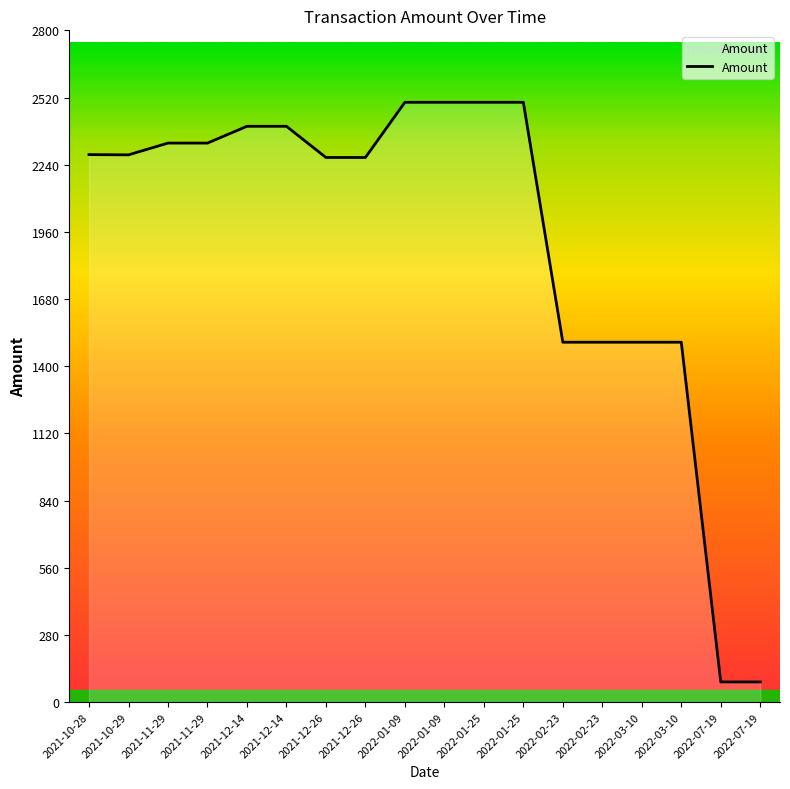

How many lines are shown in the chart?

1